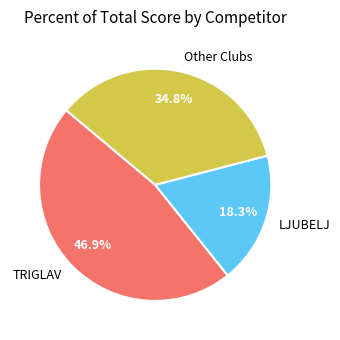

Is there any slice that represents more than half of the pie?

No